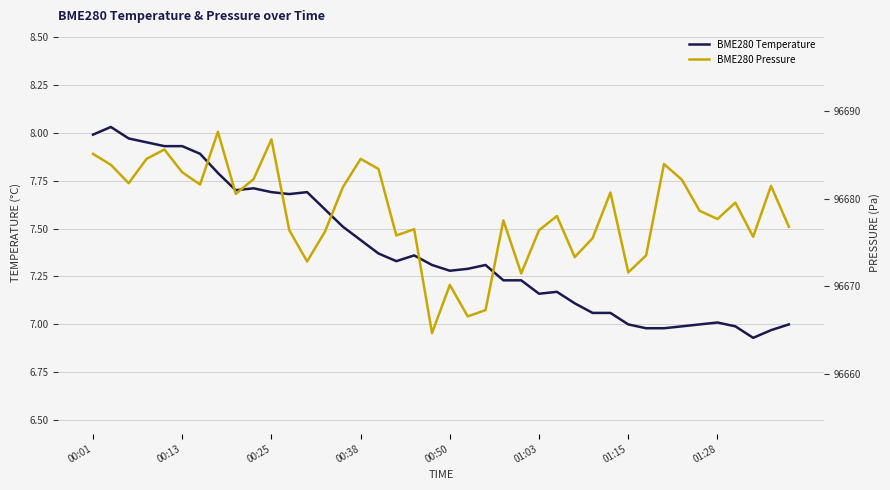

Is this an area chart (filled region under the line)?

No